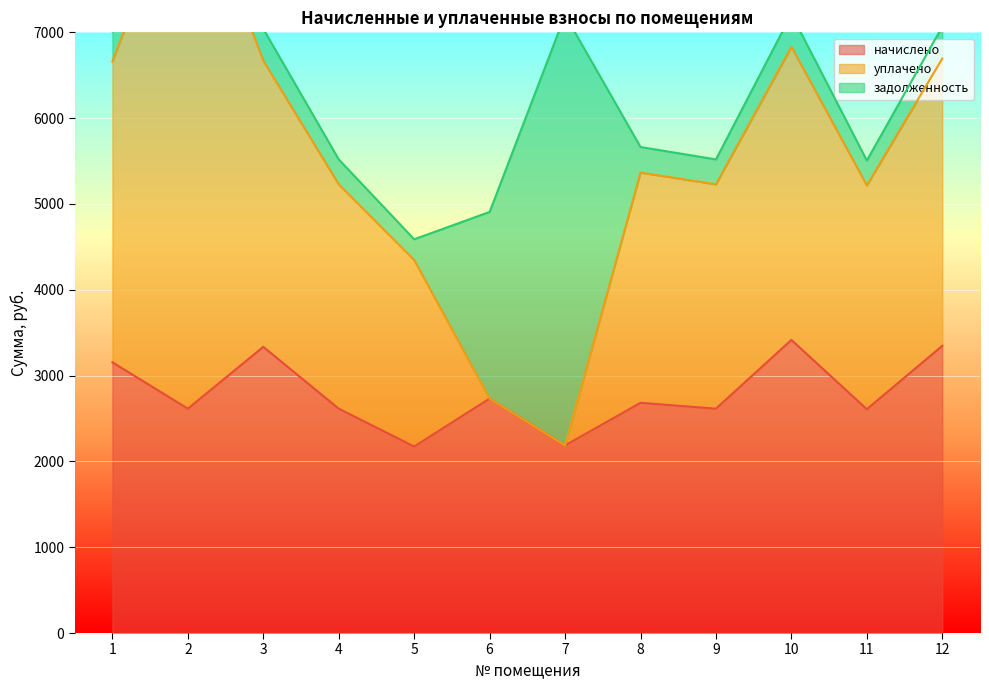

Rank the series by their maximum value, from lowest to highest.

начислено, задолженность, уплачено